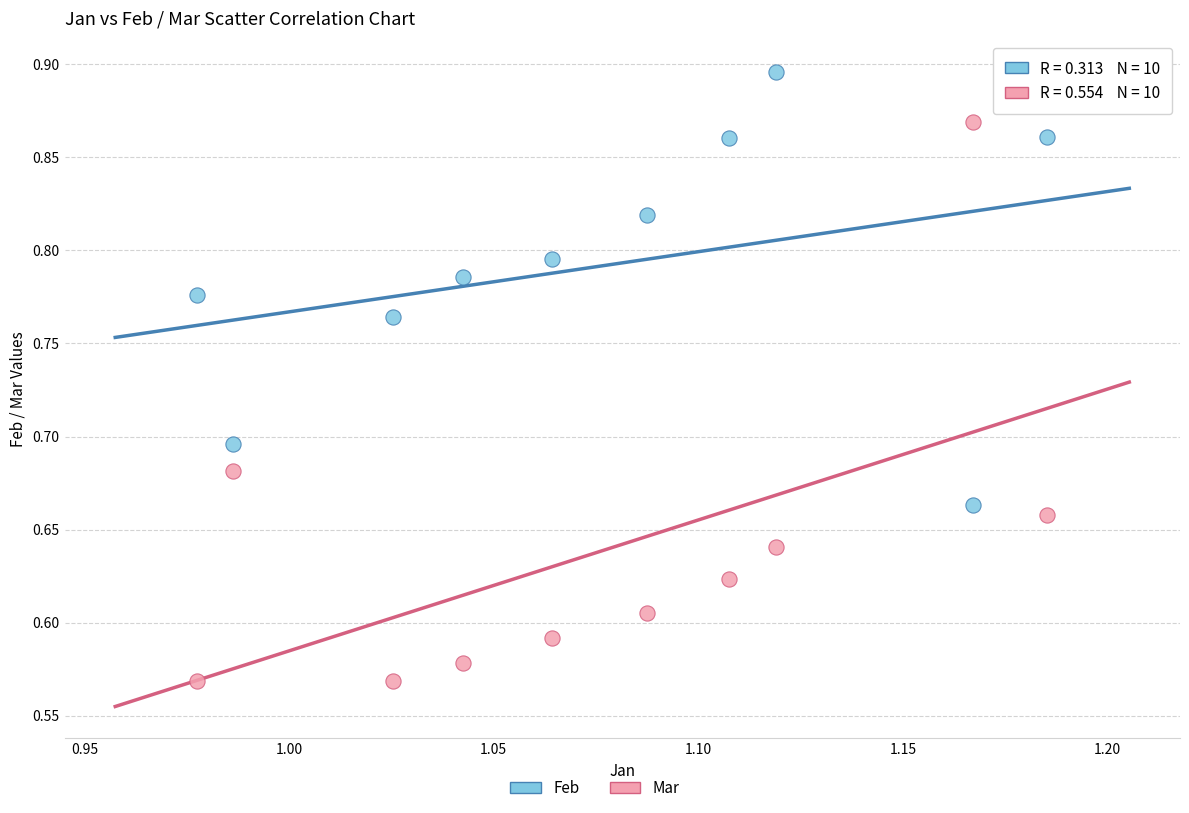

Which series reaches the minimum Y coordinate?

Mar